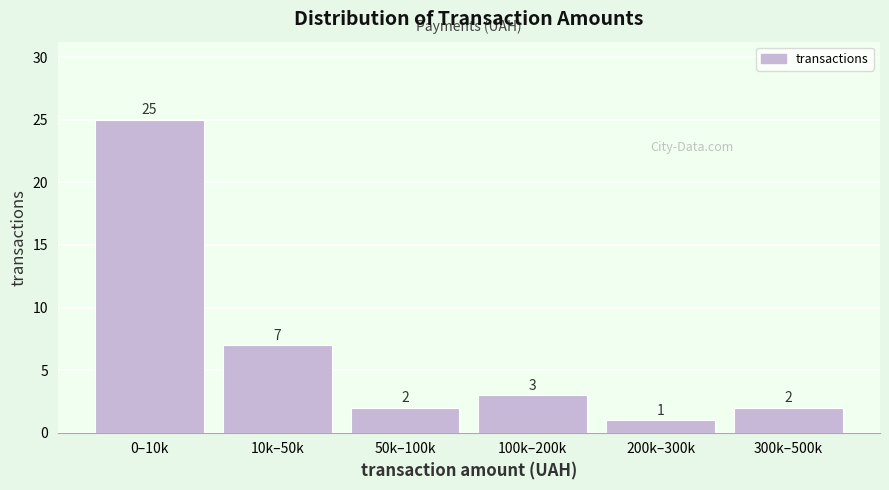

Reading left to right, extract all data points from this chart.

25	7	2	3	1	2